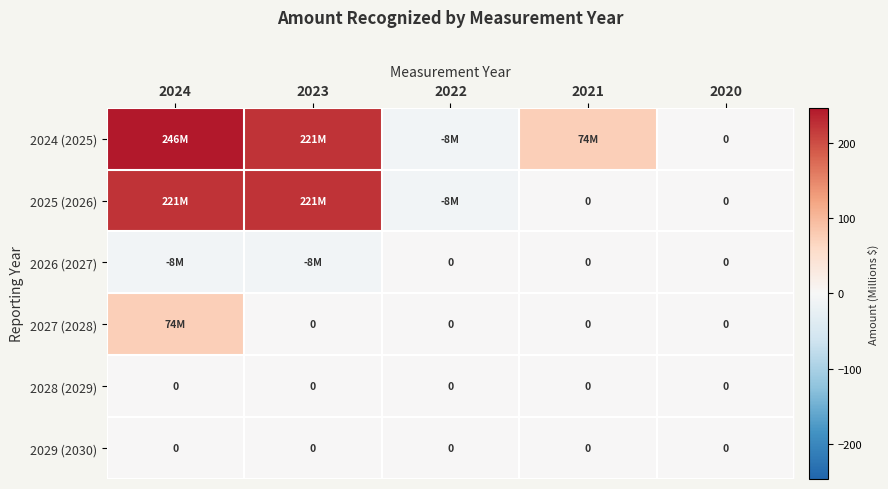

What is the spread (max minus min) of values at 2022?

7.9